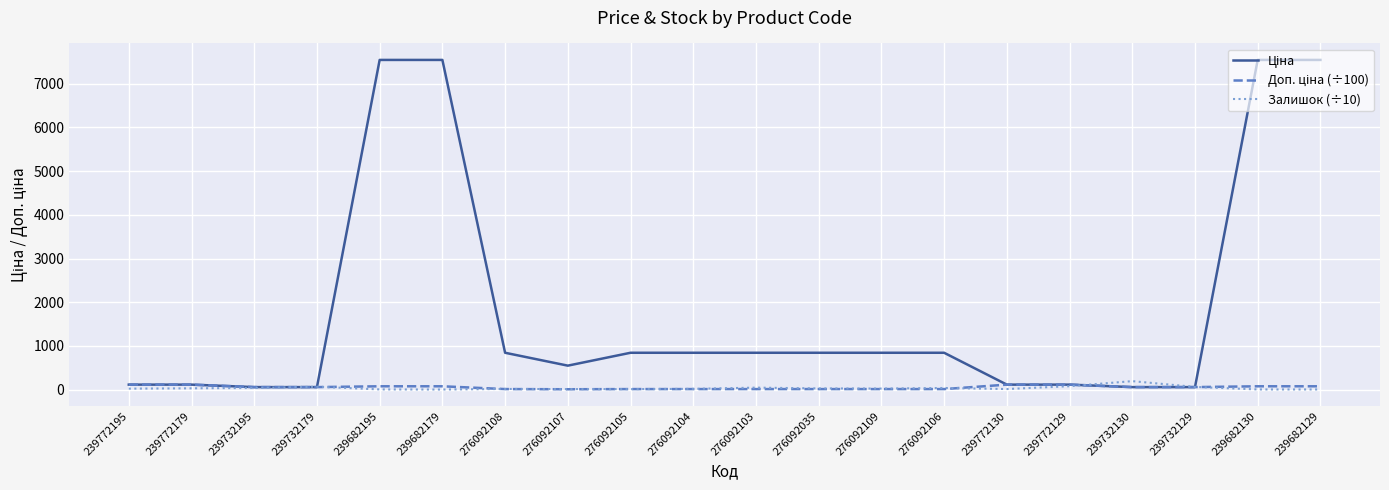

The Залишок (÷10) series shows 21.5 at 239772195. True or false?

True